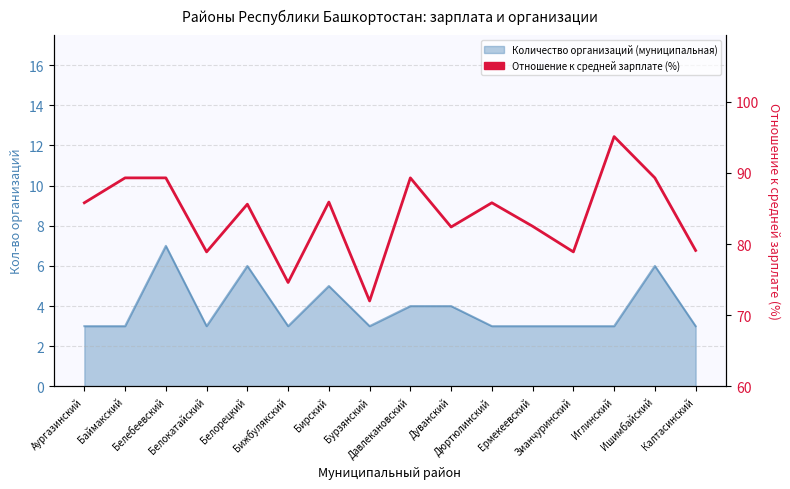

Reading right to left, transcribe all the data shown in this chart.

79.1	89.3	95.1	78.9	82.5	85.8	82.4	89.3	72.0	85.9	74.6	85.6	78.9	89.3	89.3	85.8